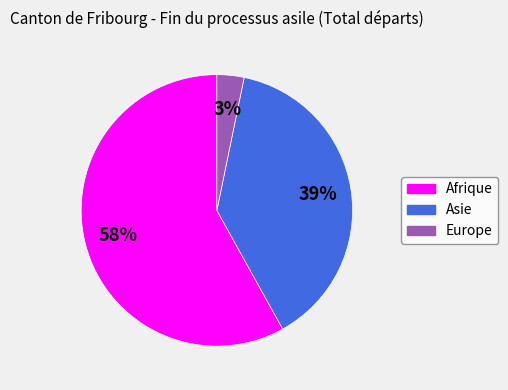

True or false: Asie accounts for 26% of the total.

False